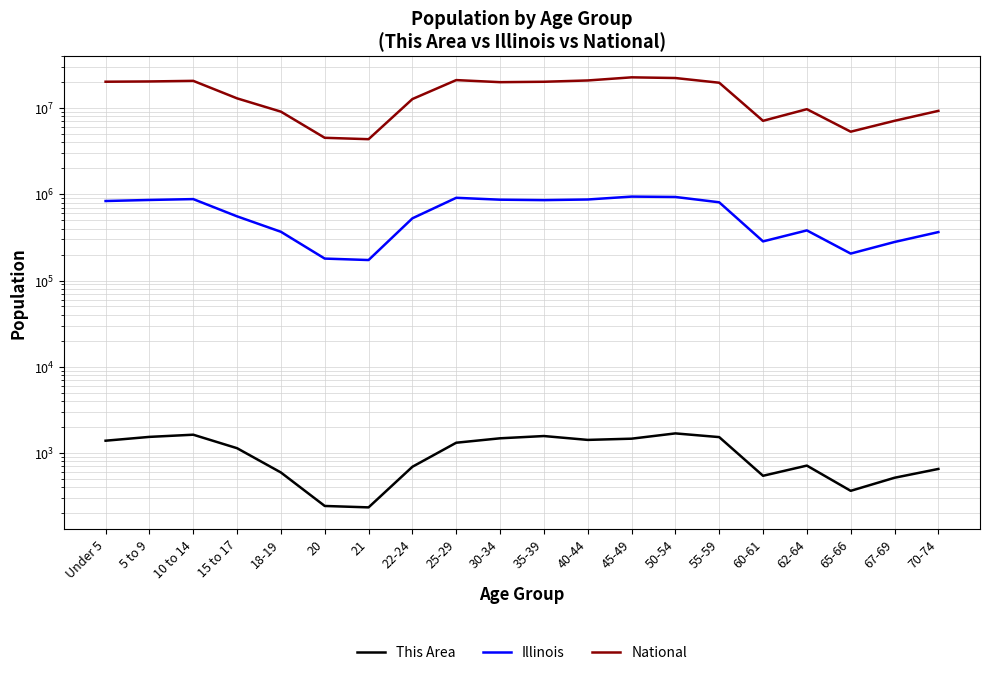

At which category is the sum across all series the highest?

45-49